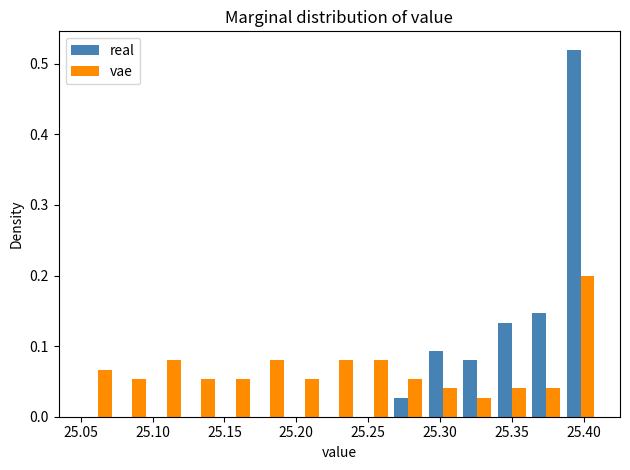

In the vae series, which range on the x-axis has the tallest bar?

25.386 to 25.410